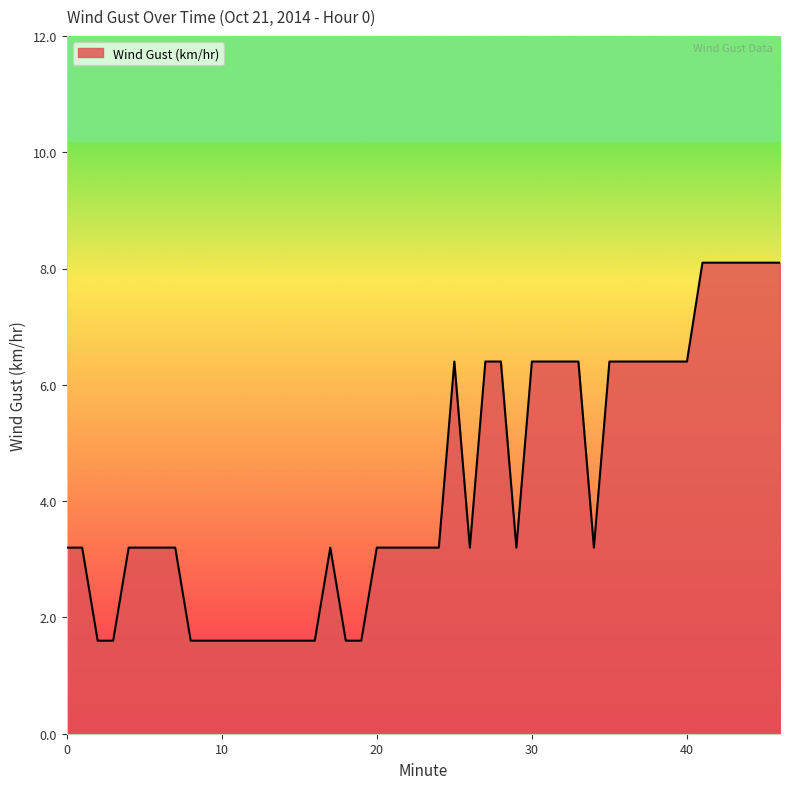

Does the chart display data point markers on the line(s)?

No